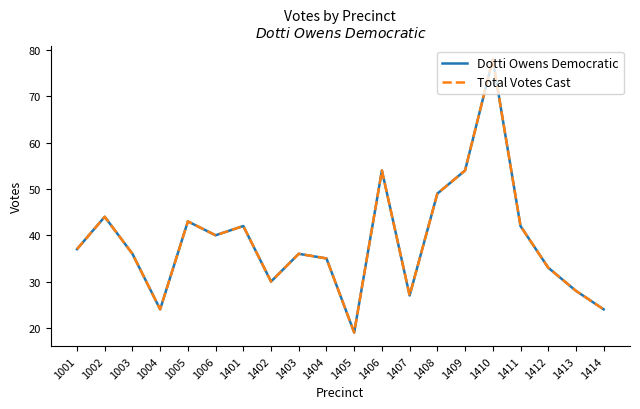

Is this an area chart (filled region under the line)?

No